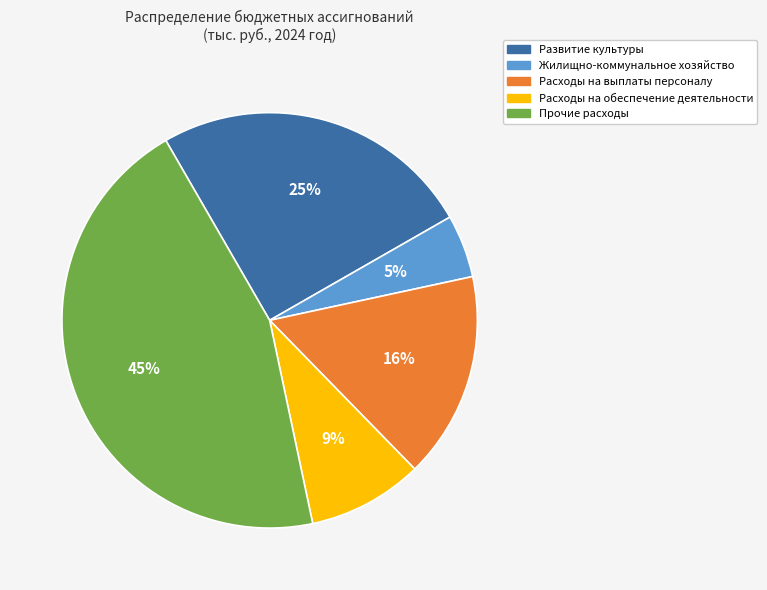

Is it true that Расходы на обеспечение деятельности is 1% of the pie?

False